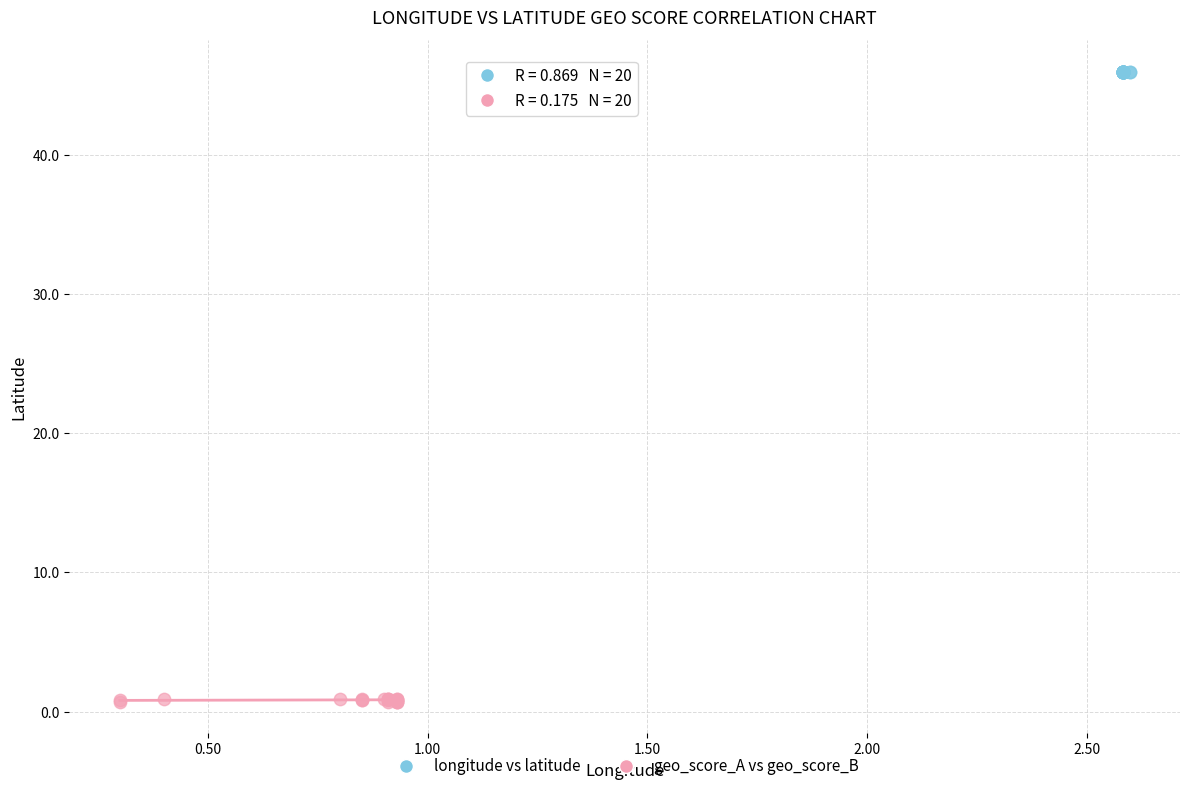

Which series contains the highest Y value?

longitude vs latitude